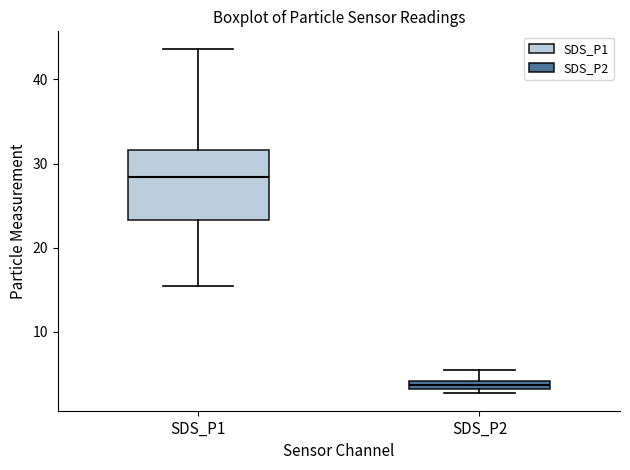

Comparing the boxes themselves (not the whiskers), which one is the tallest?

SDS_P1